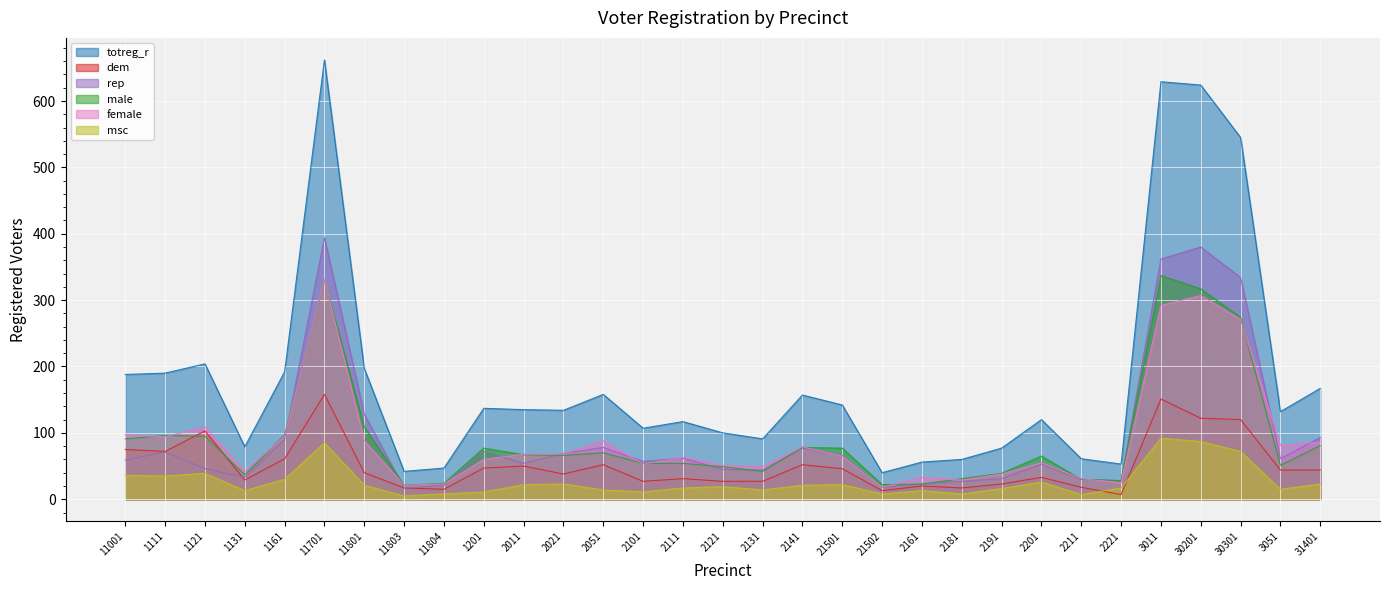

True or false: male and totreg_r cross at least once.

False